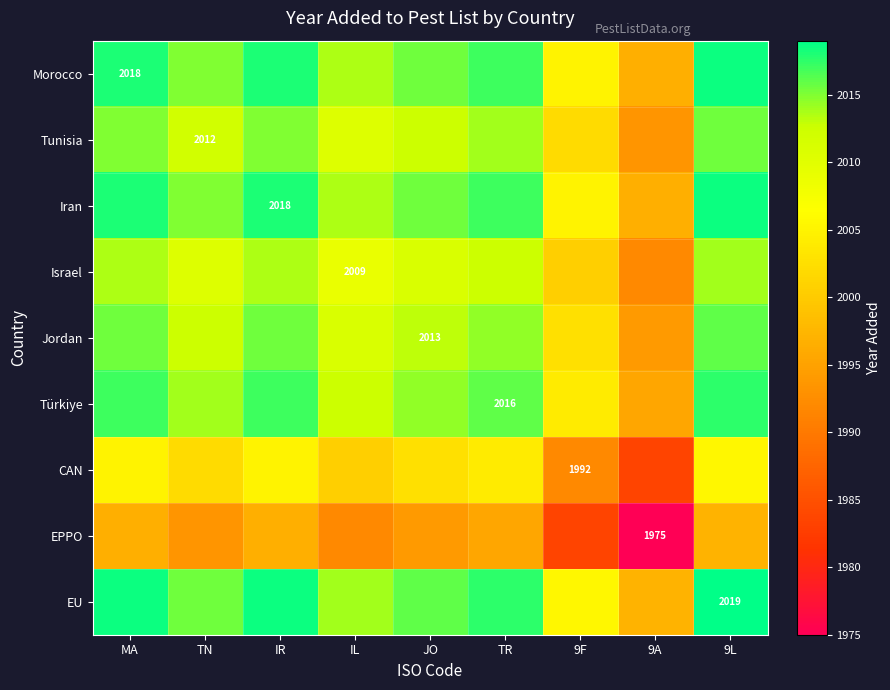

The Israel series shows 1362.0 at IL. True or false?

False